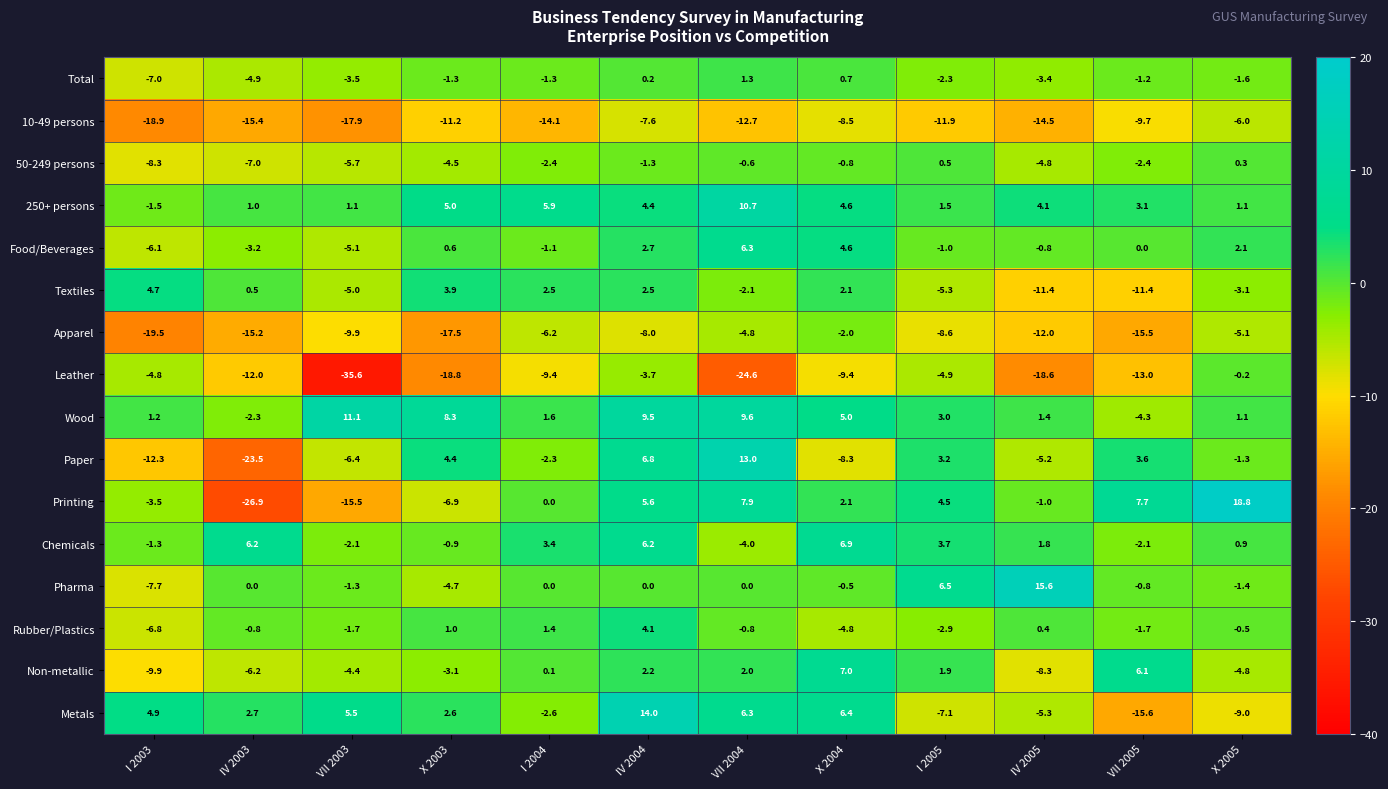

What is the total value across all series at IV 2004?

37.6